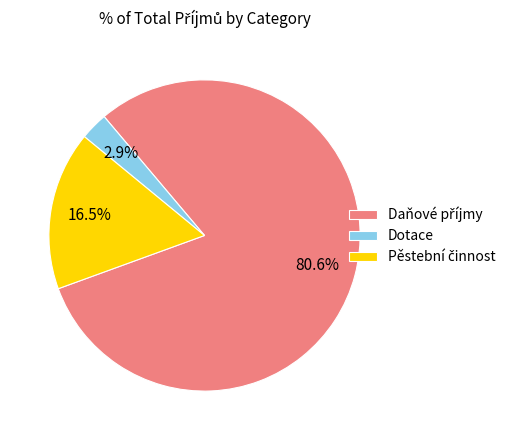

The Dotace slice represents 15% of the pie. True or false?

False